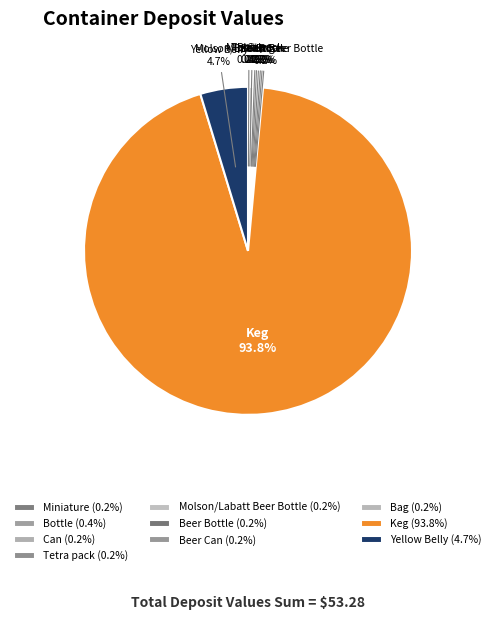

Does Keg represent more than half of the total?

Yes